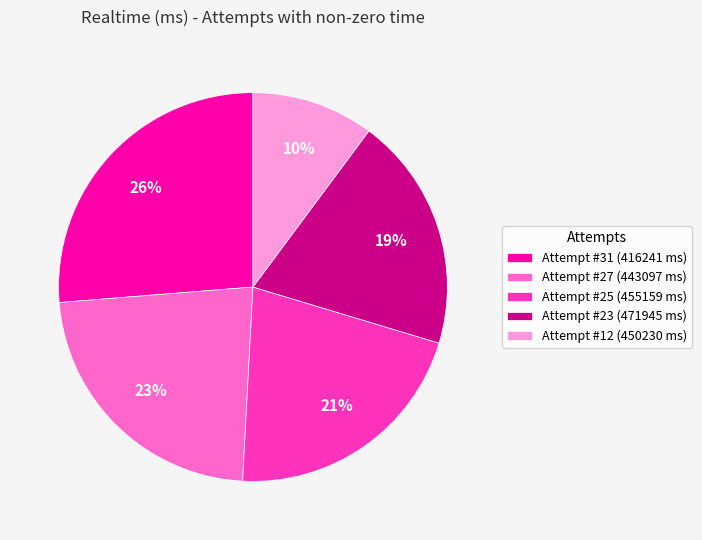

The Attempt #25 (455159 ms) slice represents 34% of the pie. True or false?

False